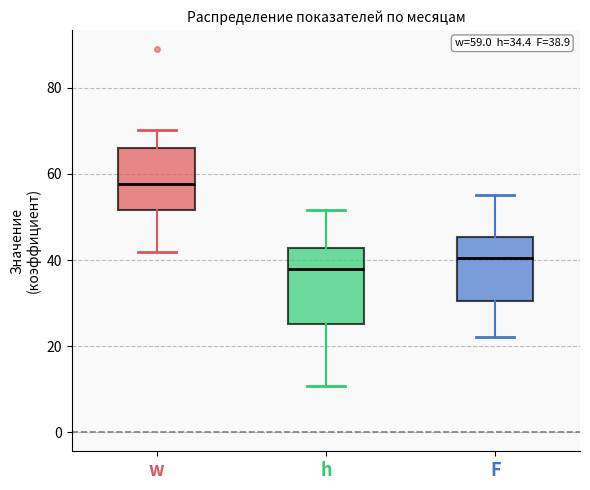

Which box has the highest median line?

w